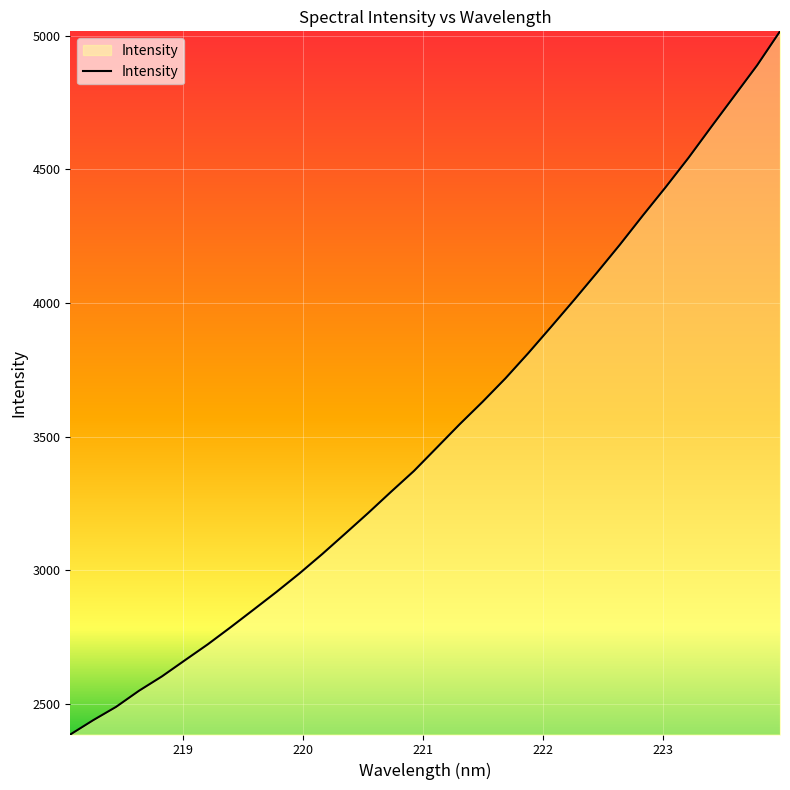

What is the smallest value displayed?

2385.5